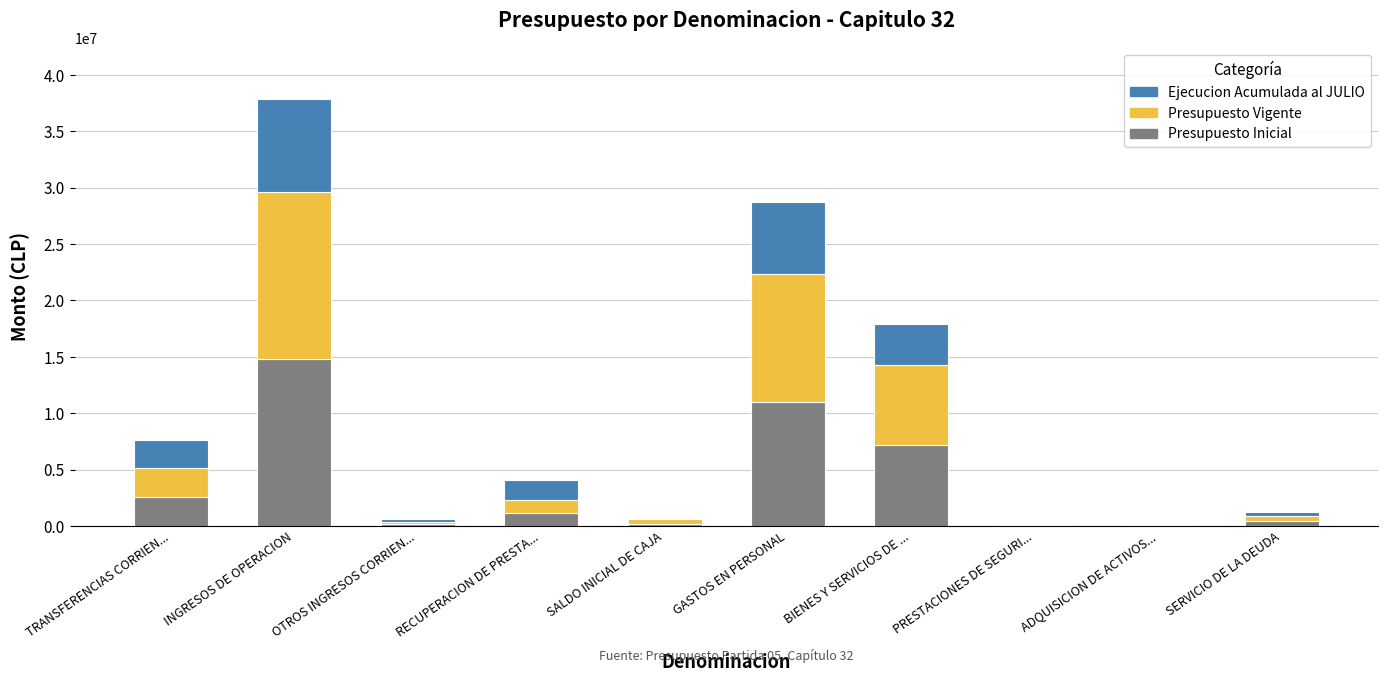

At which label does Presupuesto Inicial reach its peak?

INGRESOS DE OPERACION